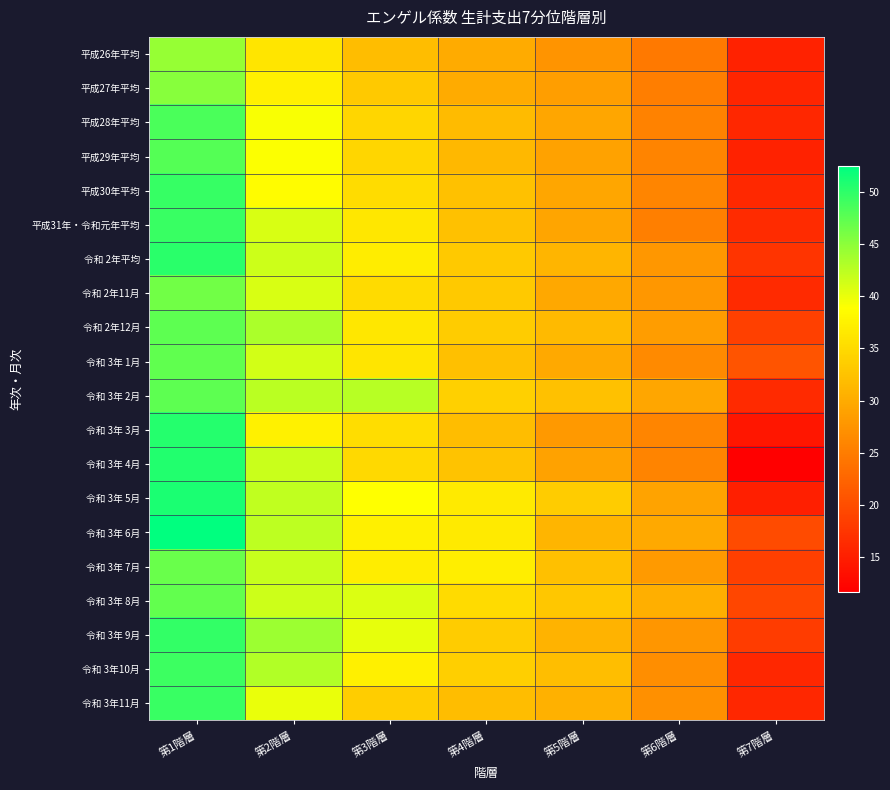

Reading right to left, extract all data points from this chart.

平成26年平均: 第7階層=15.4	第6階層=24.7	第5階層=27.5	第4階層=29.9	第3階層=31.8	第2階層=36.2	第1階層=44.4
平成27年平均: 第7階層=15.7	第6階層=25.2	第5階層=28.6	第4階層=29.9	第3階層=33.2	第2階層=37.2	第1階層=45.2
平成28年平均: 第7階層=15.9	第6階層=25.6	第5階層=29.4	第4階層=31.7	第3階層=34.5	第2階層=39.2	第1階層=48.5
平成29年平均: 第7階層=15.5	第6階層=25.8	第5階層=29.0	第4階層=31.4	第3階層=34.6	第2階層=39.1	第1階層=48.0
平成30年平均: 第7階層=16.1	第6階層=26.0	第5階層=29.5	第4階層=32.3	第3階層=35.2	第2階層=38.5	第1階層=49.5
平成31年・令和元年平均: 第7階層=16.4	第6階層=25.3	第5階層=29.3	第4階層=32.3	第3階層=36.3	第2階層=40.9	第1階層=49.4
令和 2年平均: 第7階層=17.3	第6階層=27.9	第5階層=31.1	第4階層=33.2	第3階層=36.9	第2階層=41.6	第1階層=50.2
令和 2年11月: 第7階層=16.2	第6階層=27.8	第5階層=29.6	第4階層=33.1	第3階層=35.0	第2階層=40.9	第1階層=46.3
令和 2年12月: 第7階層=18.7	第6階層=28.5	第5階層=31.6	第4階層=33.5	第3階層=36.4	第2階層=43.3	第1階層=47.4
令和 3年 1月: 第7階層=20.7	第6階層=26.4	第5階層=29.8	第4階層=32.2	第3階層=36.2	第2階層=41.2	第1階層=47.3
令和 3年 2月: 第7階層=16.3	第6階層=29.4	第5階層=32.4	第4階層=34.0	第3階層=42.7	第2階層=42.6	第1階層=47.4
令和 3年 3月: 第7階層=14.1	第6階層=25.9	第5階層=28.0	第4階層=31.9	第3階層=35.4	第2階層=37.5	第1階層=50.5
令和 3年 4月: 第7階層=11.7	第6階層=25.8	第5階層=29.0	第4階層=32.5	第3階層=34.9	第2階層=41.7	第1階層=50.6
令和 3年 5月: 第7階層=15.2	第6階層=29.1	第5階層=33.5	第4階層=36.6	第3階層=38.9	第2階層=42.2	第1階層=51.0
令和 3年 6月: 第7階層=19.8	第6階層=29.8	第5階層=31.0	第4階層=36.6	第3階層=37.2	第2階層=42.3	第1階層=52.5
令和 3年 7月: 第7階層=18.5	第6階層=28.2	第5階層=32.1	第4階層=37.1	第3階層=36.9	第2階層=41.9	第1階層=46.9
令和 3年 8月: 第7階層=19.3	第6階層=30.4	第5階層=33.0	第4階層=35.1	第3階層=40.8	第2階層=41.6	第1階層=47.2
令和 3年 9月: 第7階層=18.1	第6階層=27.7	第5階層=30.9	第4階層=33.5	第3階層=40.2	第2階層=44.2	第1階層=49.7
令和 3年10月: 第7階層=15.9	第6階層=26.9	第5階層=32.0	第4階層=33.7	第3階層=37.3	第2階層=43.0	第1階層=49.2
令和 3年11月: 第7階層=15.9	第6階層=27.1	第5階層=30.6	第4階層=31.9	第3階層=33.6	第2階層=40.0	第1階層=49.4